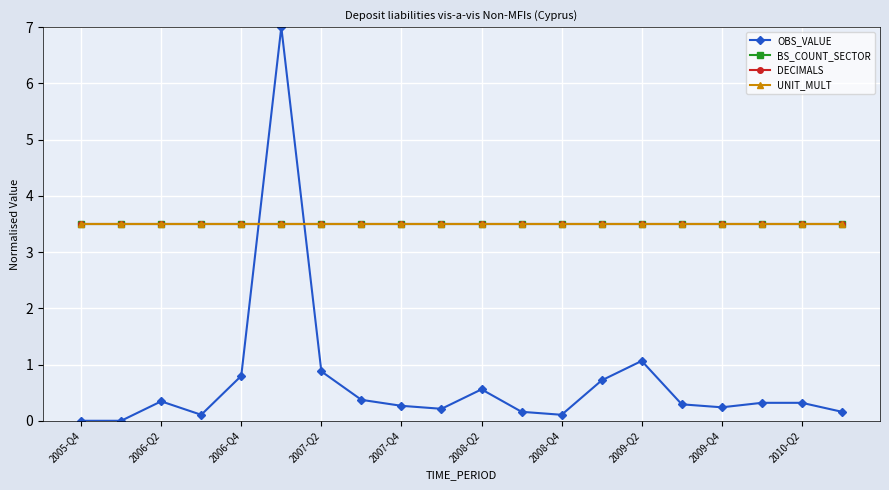

What is the greatest value displayed?

7.0